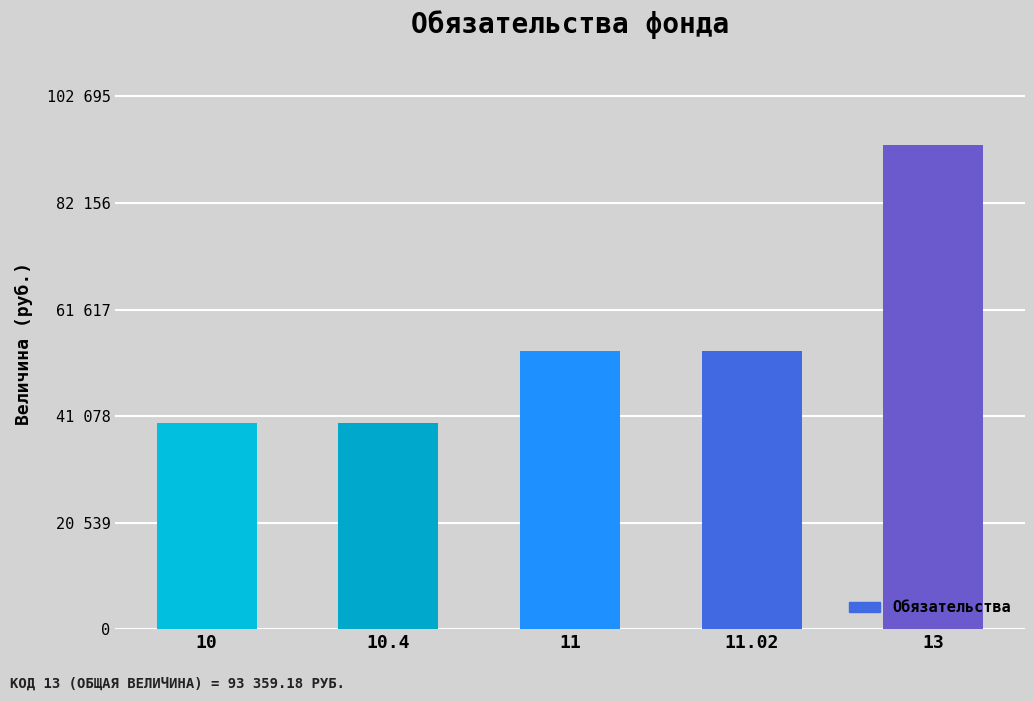

Approximately how many times larger is the value at 11 compared to 10.4?

1.3